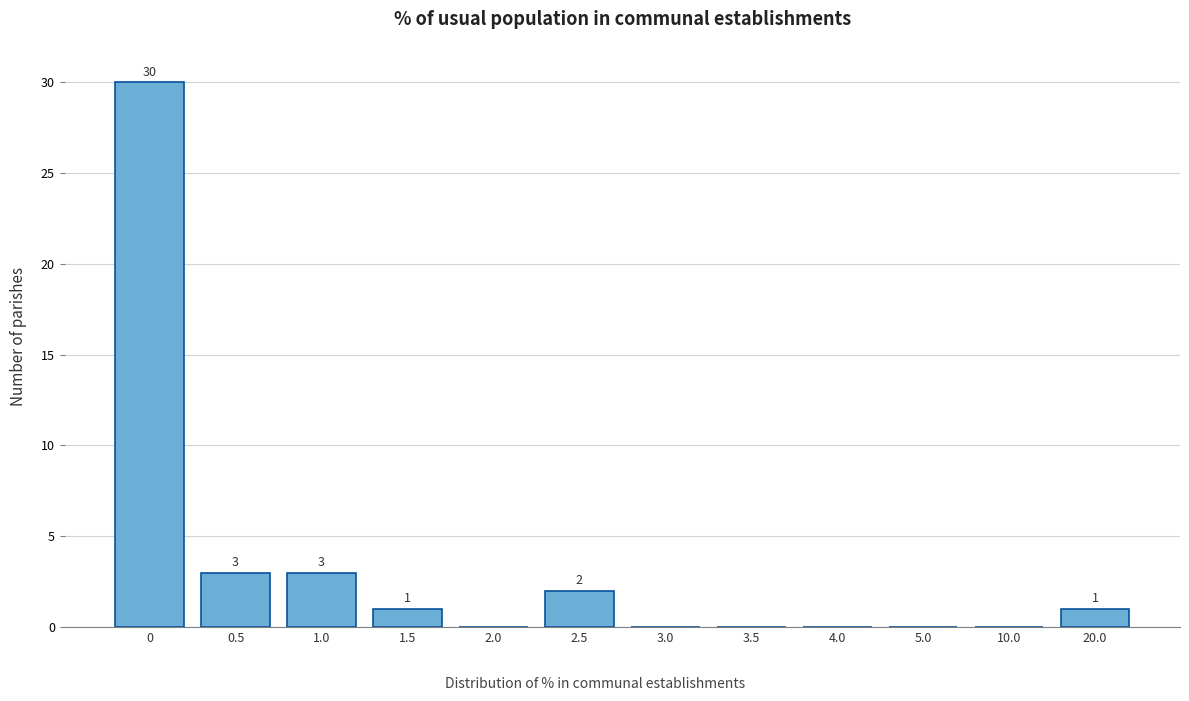

Reading right to left, what are all the values shown in this chart?

20.0=1	10.0=0	5.0=0	4.0=0	3.5=0	3.0=0	2.5=2	2.0=0	1.5=1	1.0=3	0.5=3	0=30